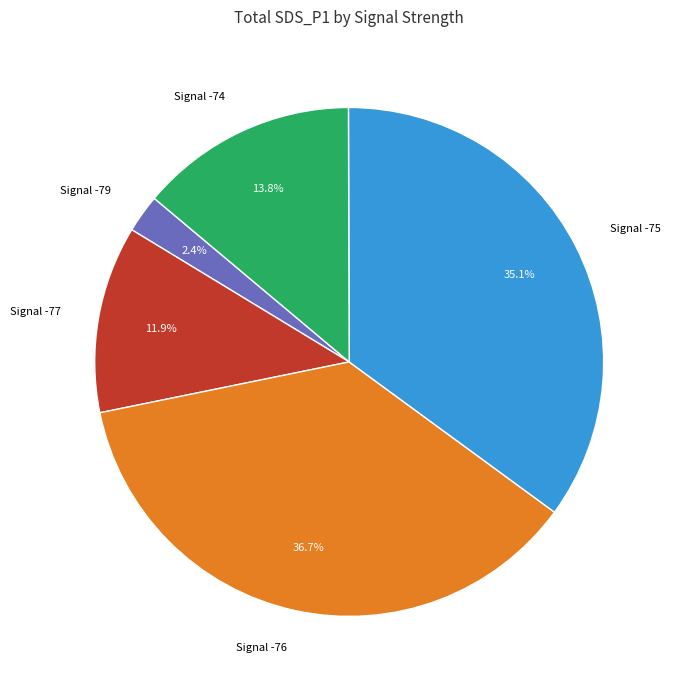

How many slices are in this pie chart?

5